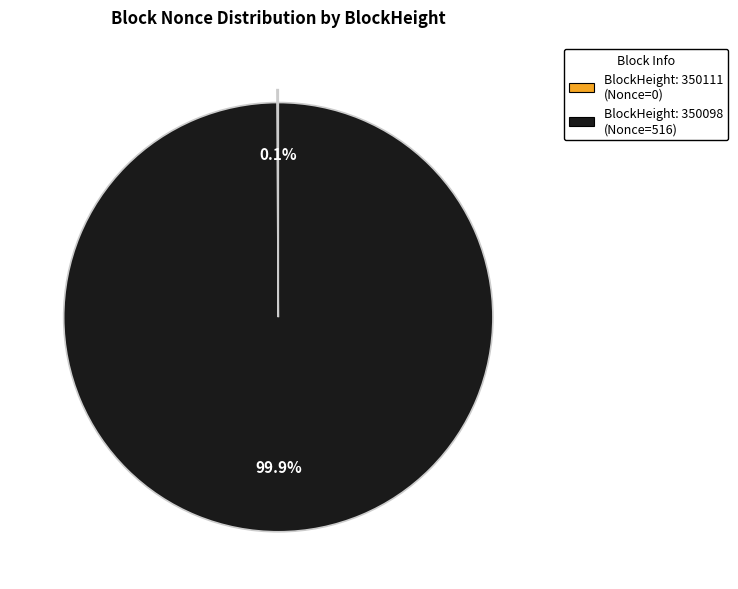

Is there a majority slice in this chart?

Yes